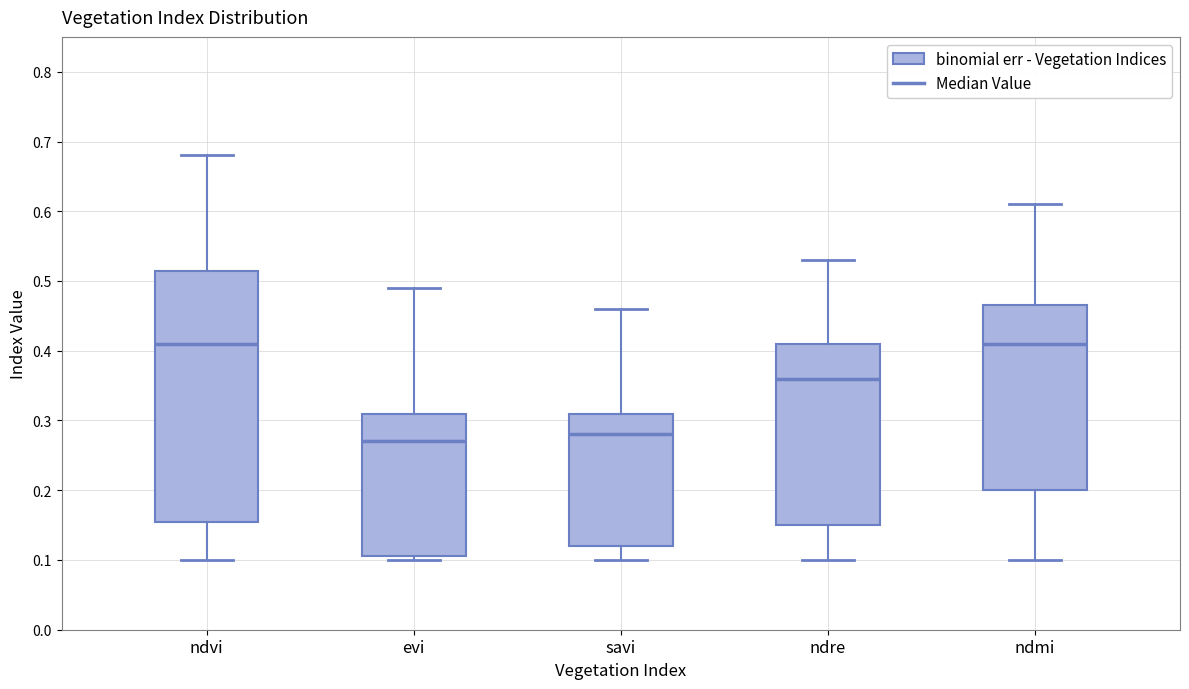

Which box has the lowest median line?

evi